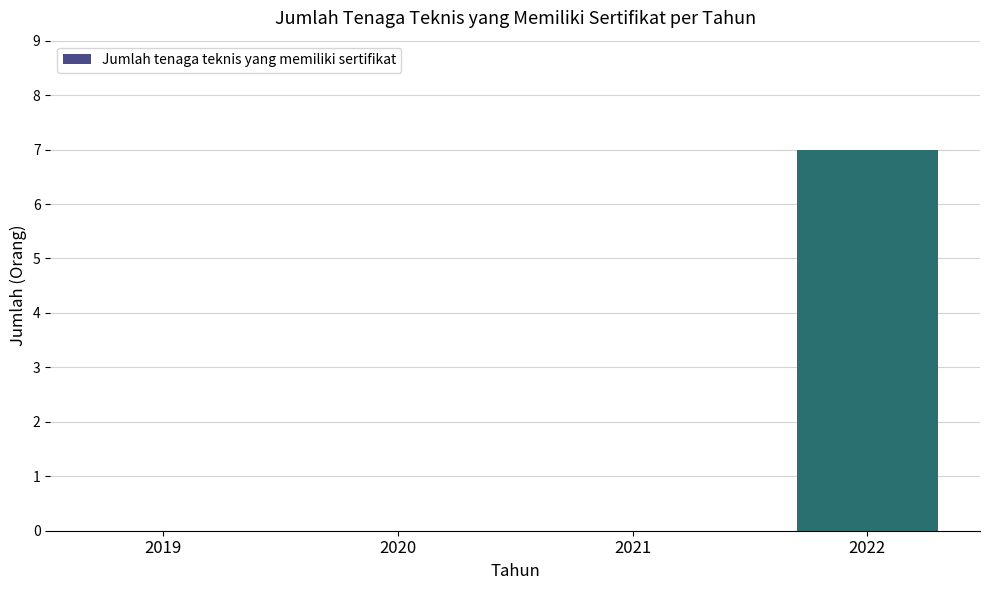

How many values are between 0 and 7?

4